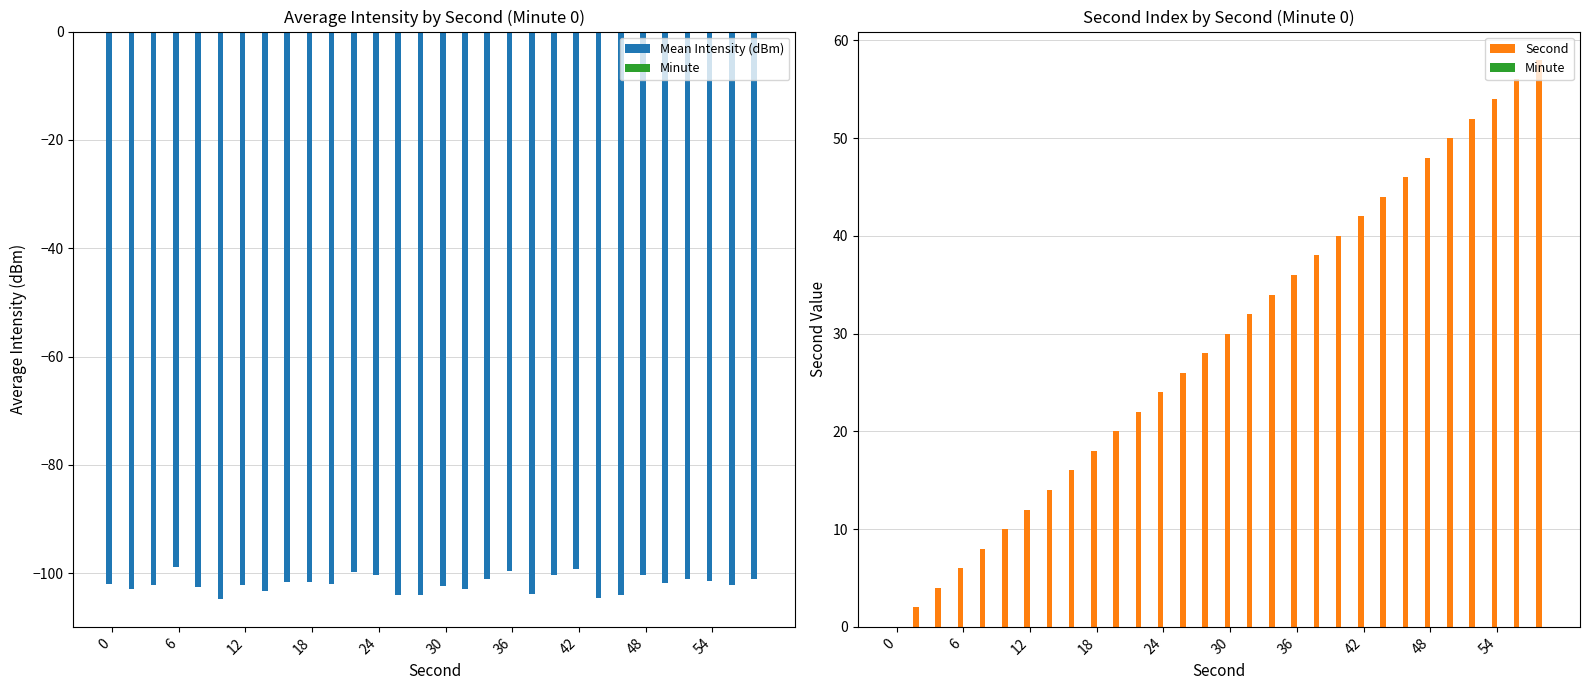

What is the difference between the maximum and second lowest values in the Second series?

56.0